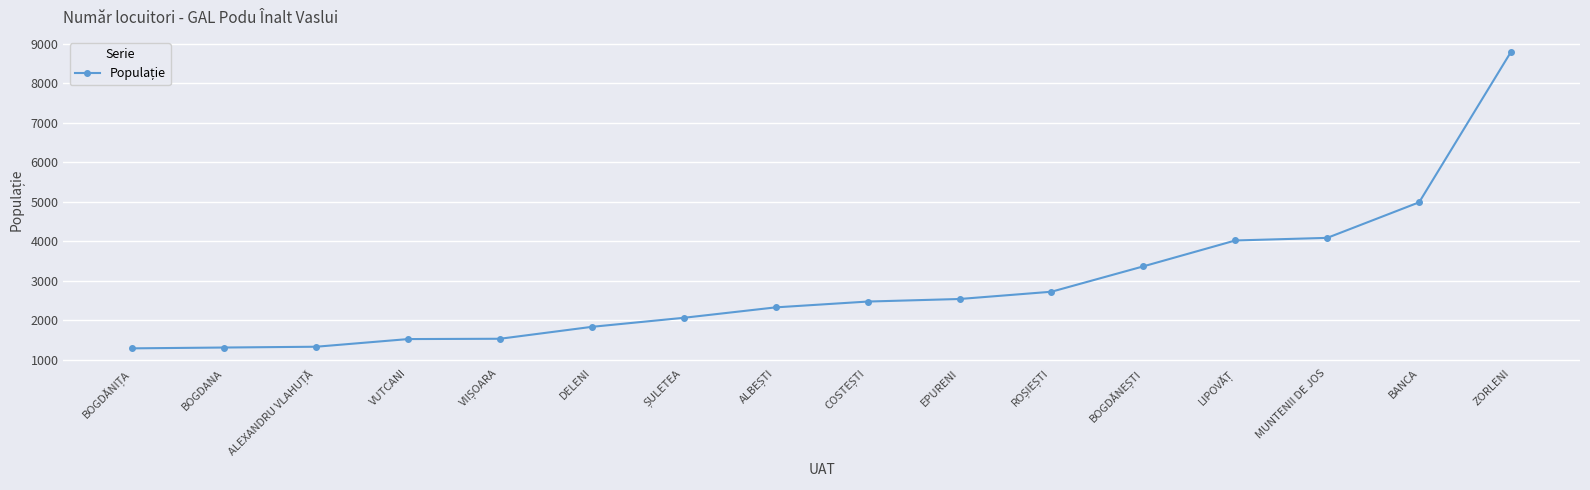

What is the smallest value displayed?

1292